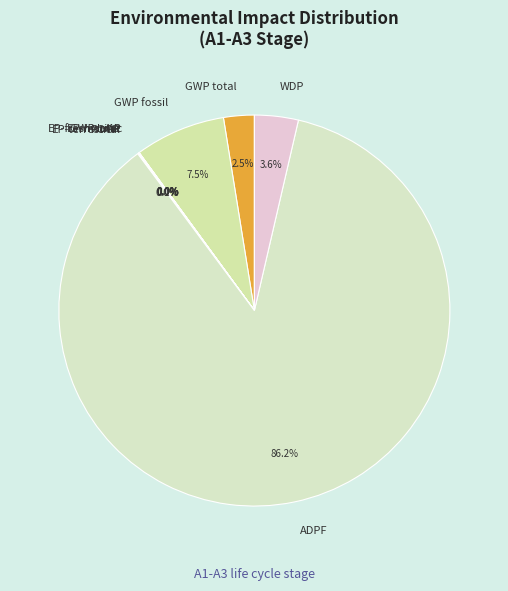

Which slice is the largest?

ADPF